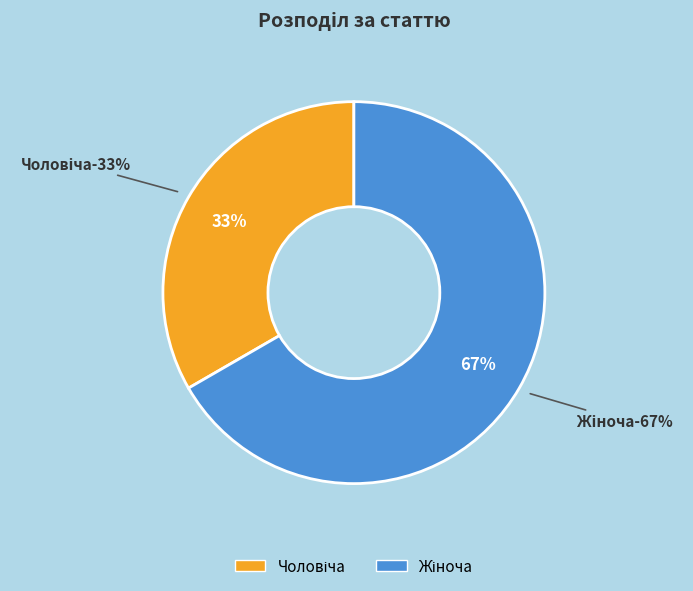

Is there a majority slice in this chart?

Yes